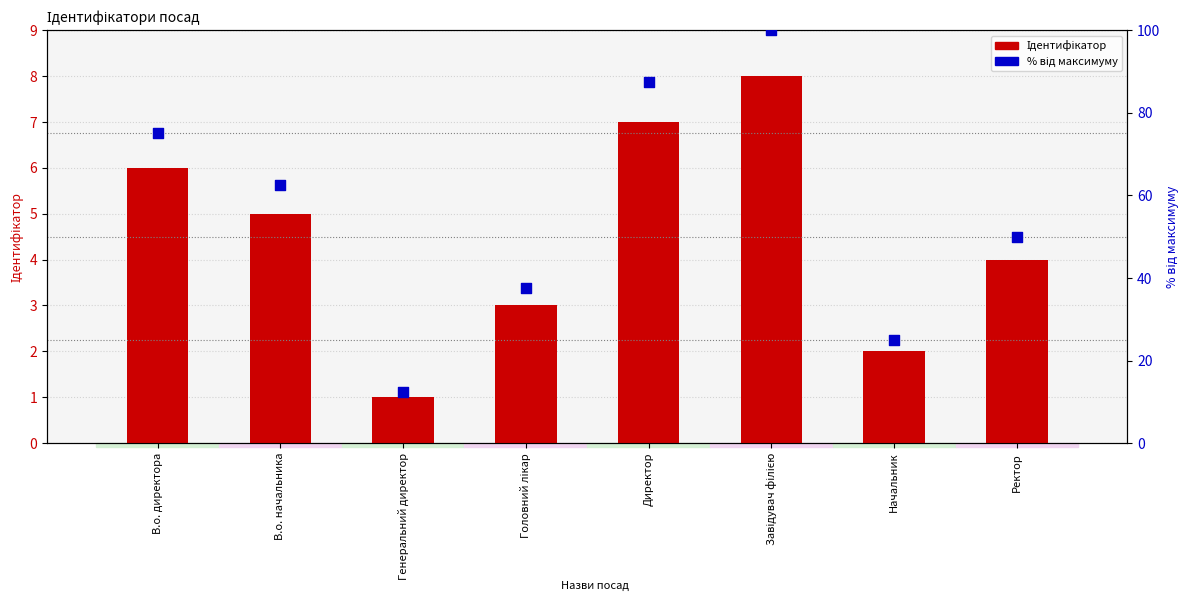

What is the total value across all series at Головний лікар?

40.5